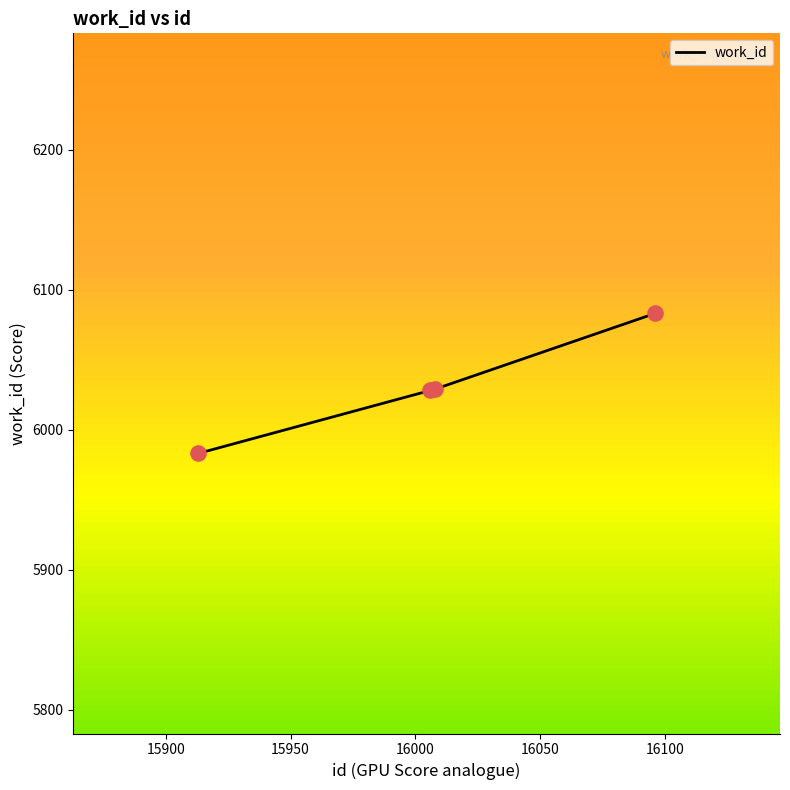

True or false: there are more than 2 points higher than both neighbors.

False